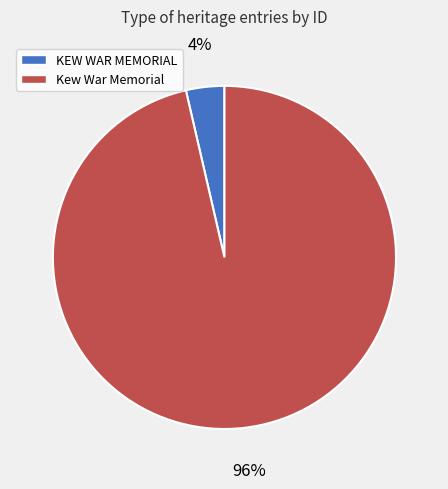

Which slice is the largest?

Kew War Memorial